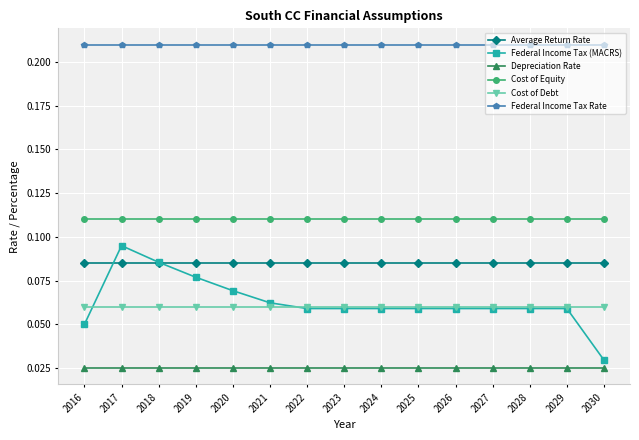

Between 2029 and 2030, which series saw the biggest shift?

Federal Income Tax (MACRS)